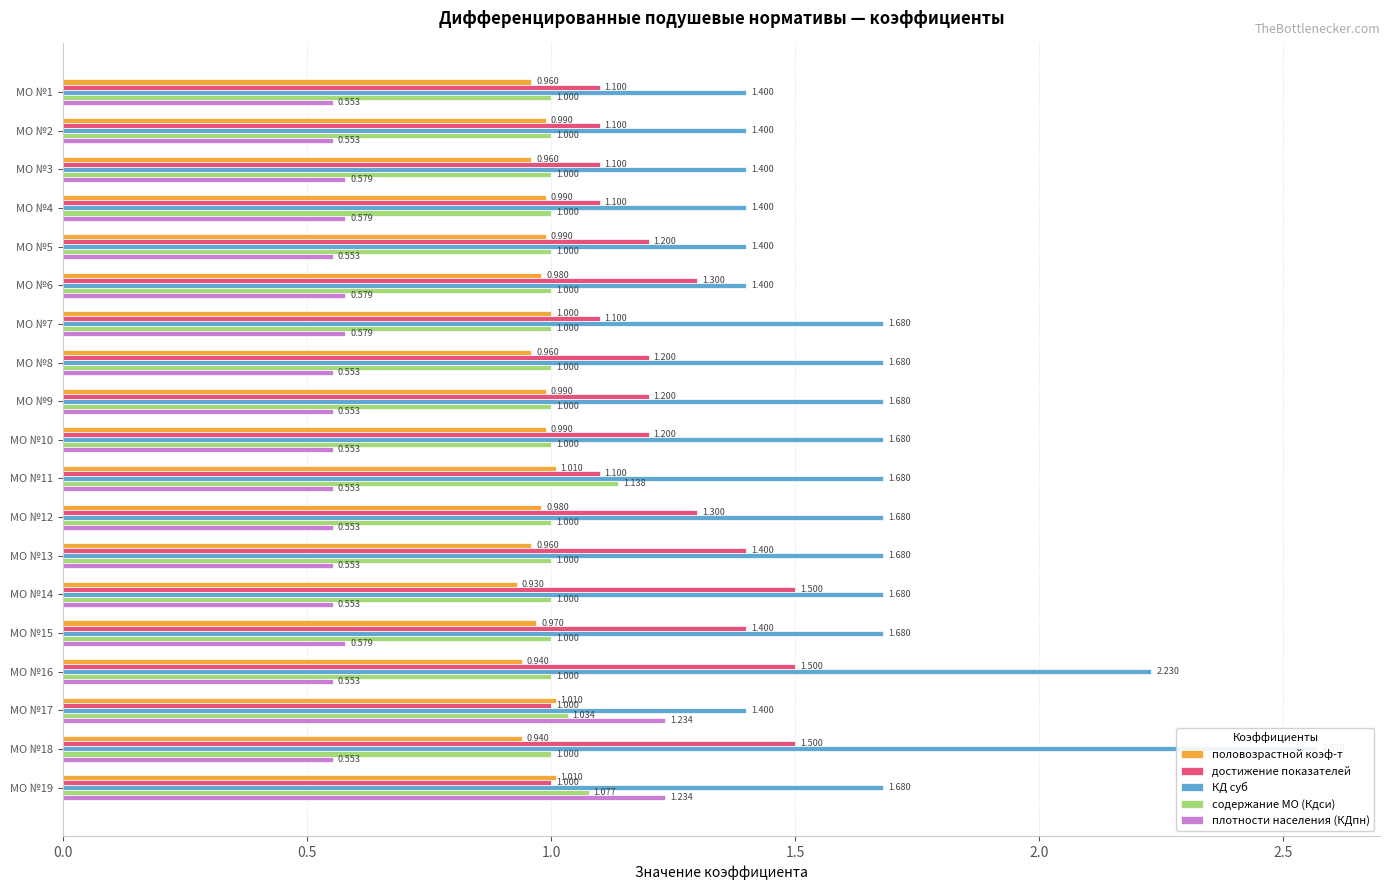

What is the average value of the плотности населения (КДпн) series?

0.6